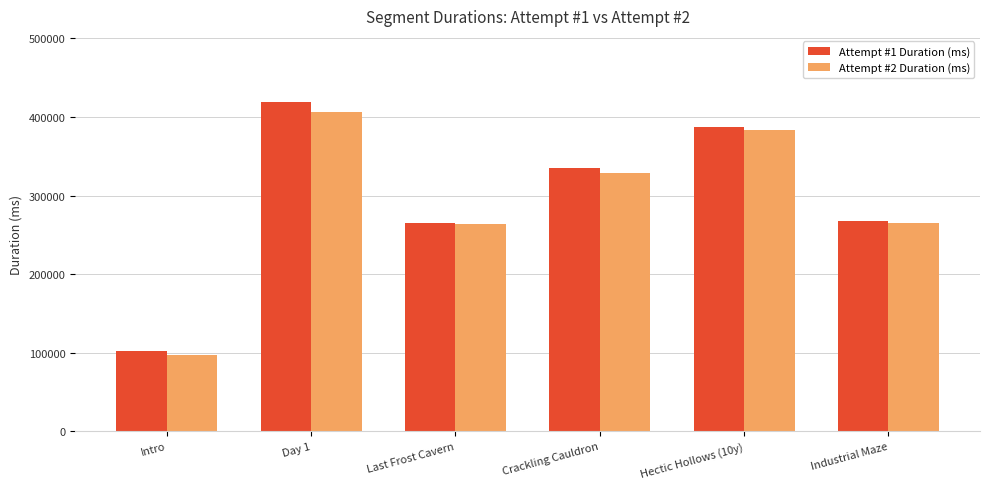

Is the value of Attempt #2 Duration (ms) at Crackling Cauldron greater than the value of Attempt #1 Duration (ms) at Intro?

Yes